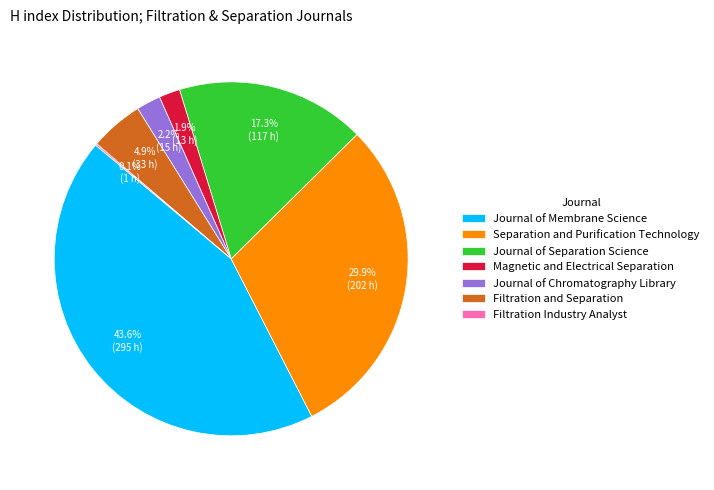

What is the largest slice in the pie chart?

Journal of Membrane Science